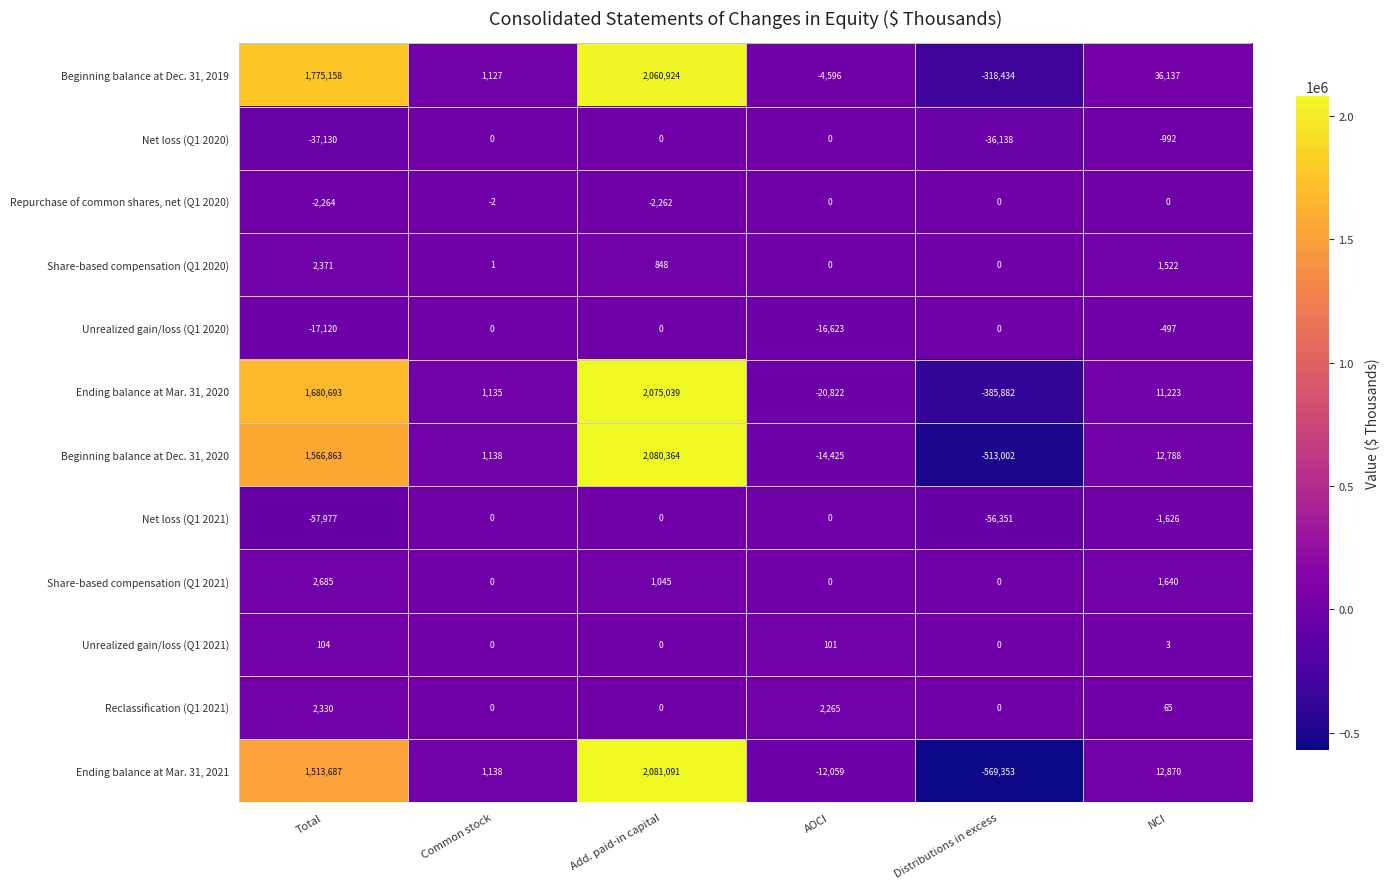

Which series has the widest spread of values?

Ending balance at Mar. 31, 2021